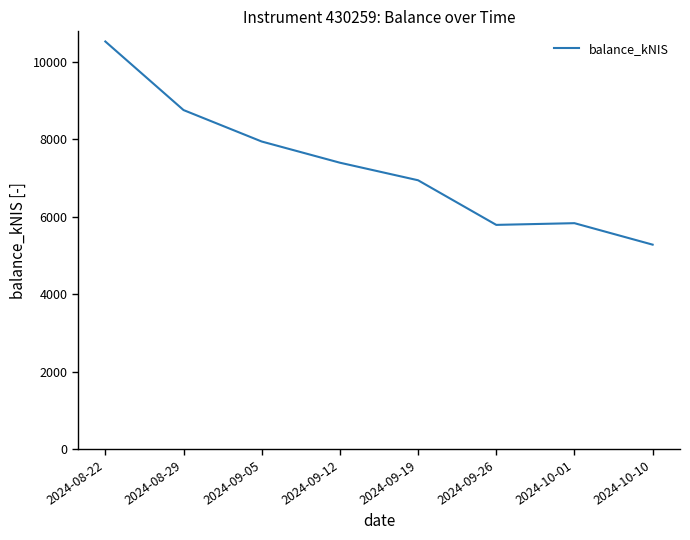

At which category does the data reach its first local valley?

2024-09-26